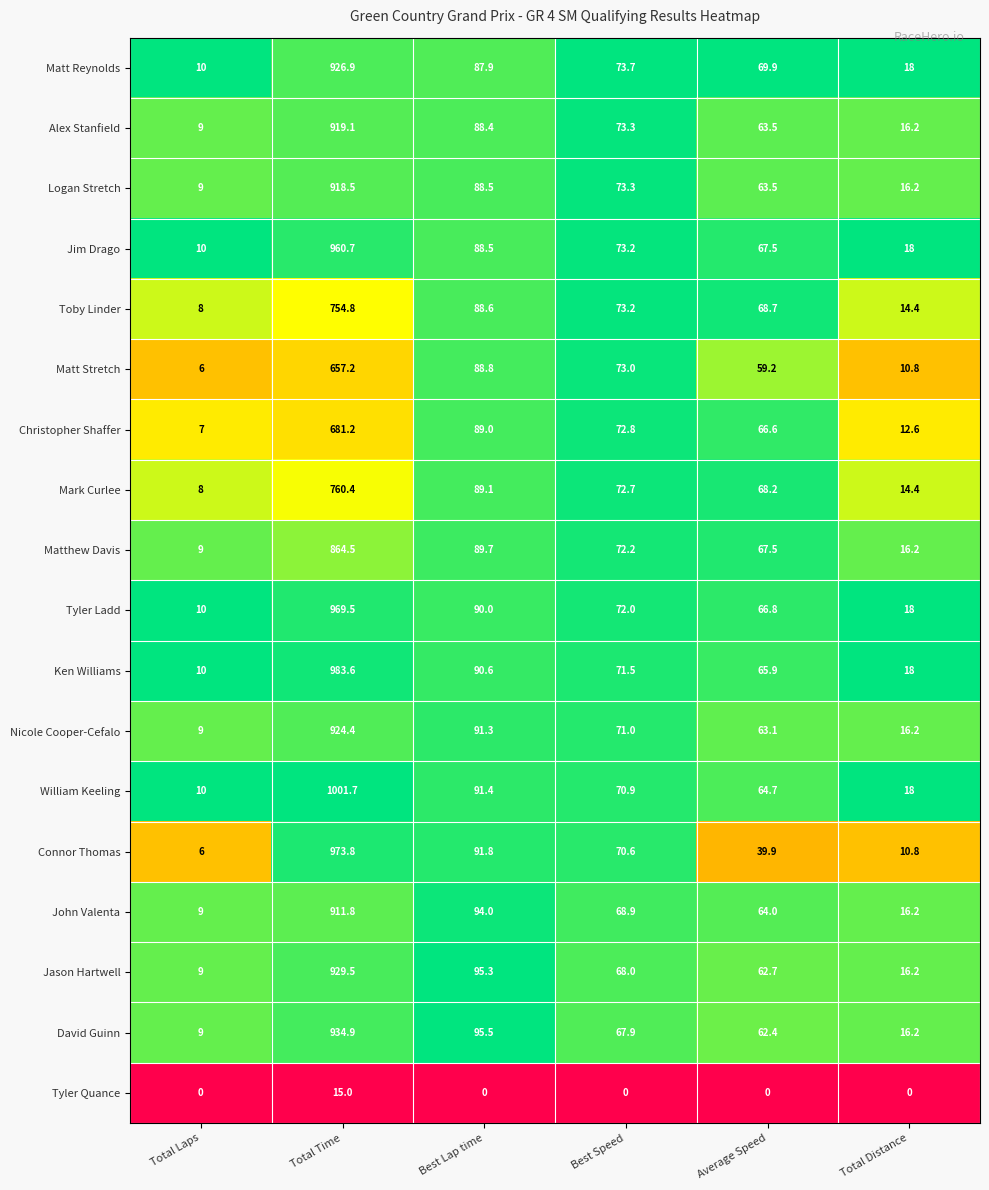

At which label is Logan Stretch closest to 463?

Best Lap time